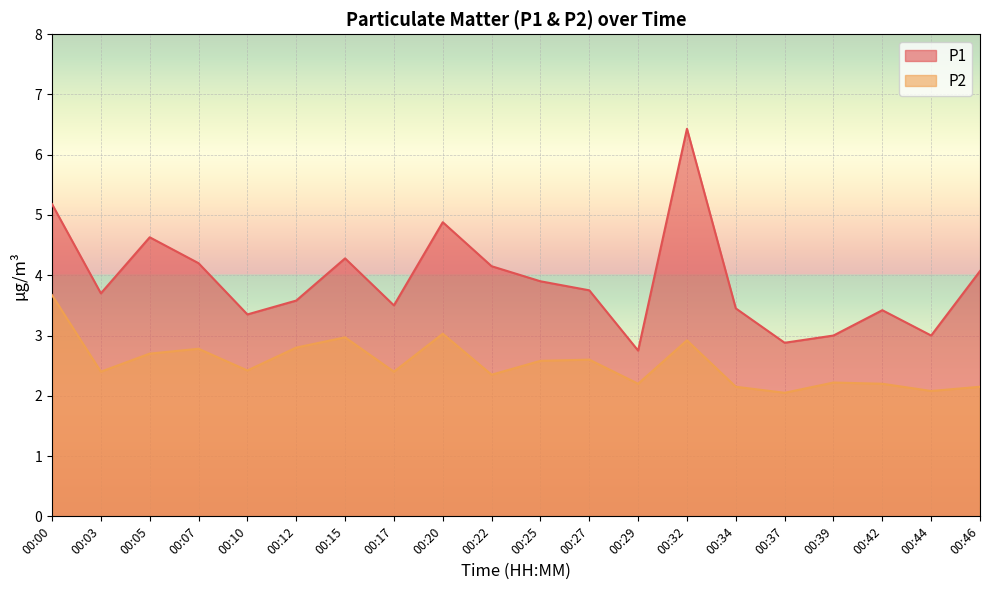

What is the spread (max minus min) of values at 00:39?

0.8